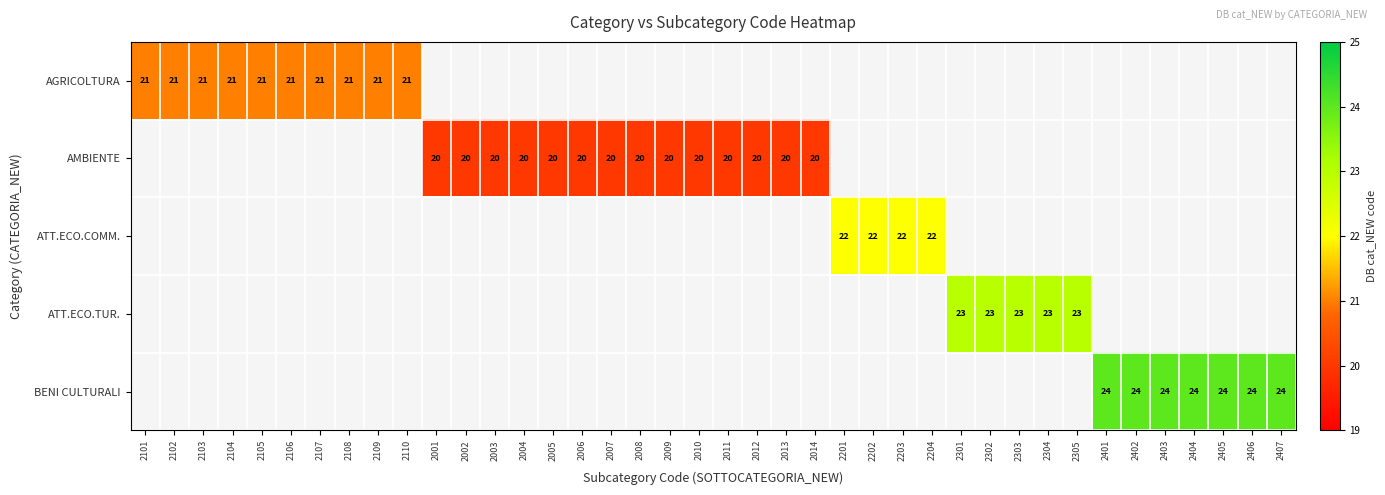

The value of AMBIENTE at 2002 is 20.0. True or false?

True